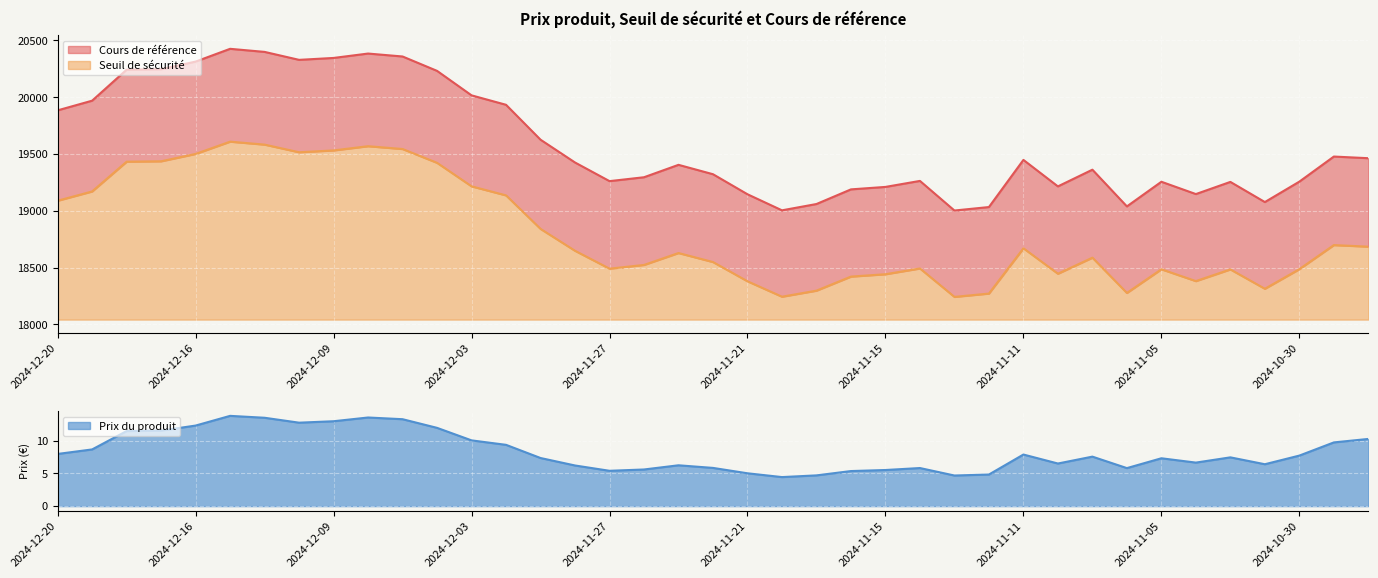

At how many categories does at least one series exceed 5967?

39